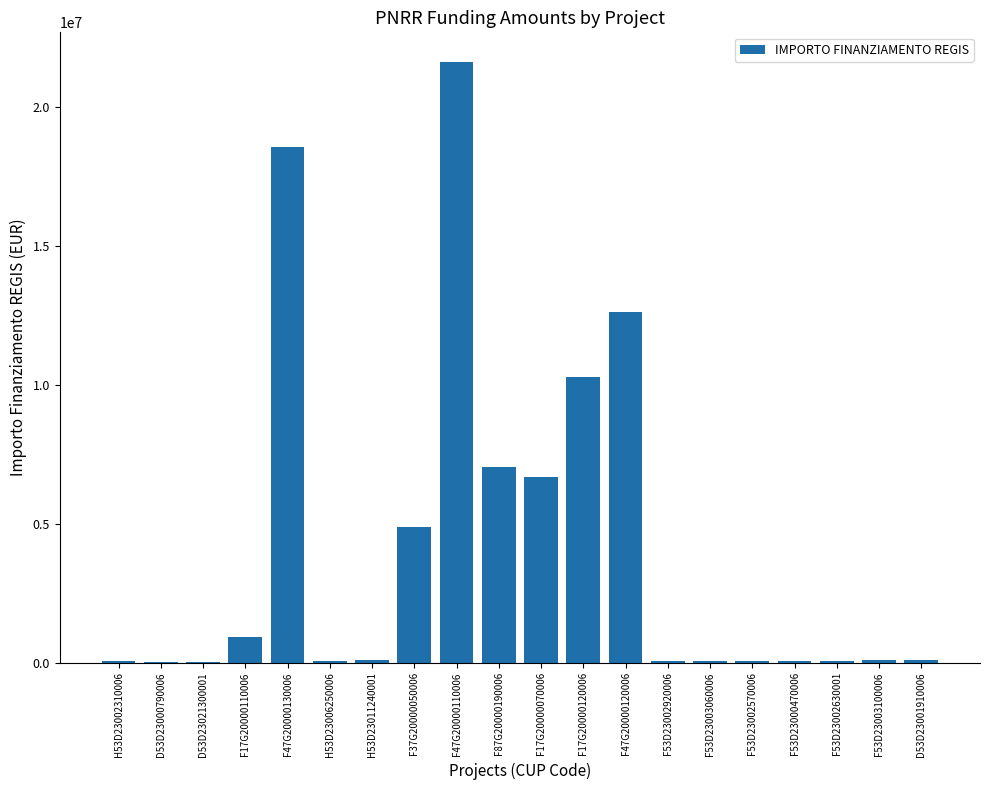

Where is the data nearest to the value 10820342?

F17G20000120006